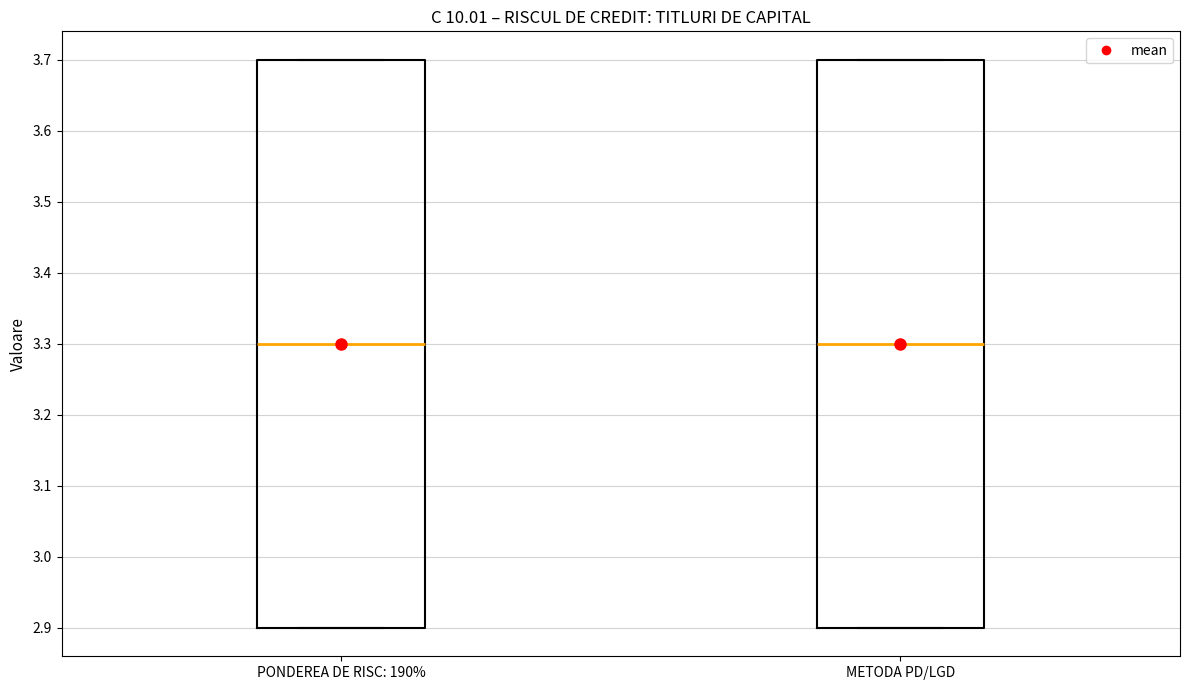

Reading left to right, transcribe this box plot: for each box, give where its median line is, the range the box spans, and where its two whiskers end, as read against the y-axis. The values are not printed on the chart, so give them approximately, as read against the axis.

PONDEREA DE RISC: 190%: median 3.3, box 2.9 to 3.7, whiskers 2.9 to 3.7
METODA PD/LGD: median 3.3, box 2.9 to 3.7, whiskers 2.9 to 3.7